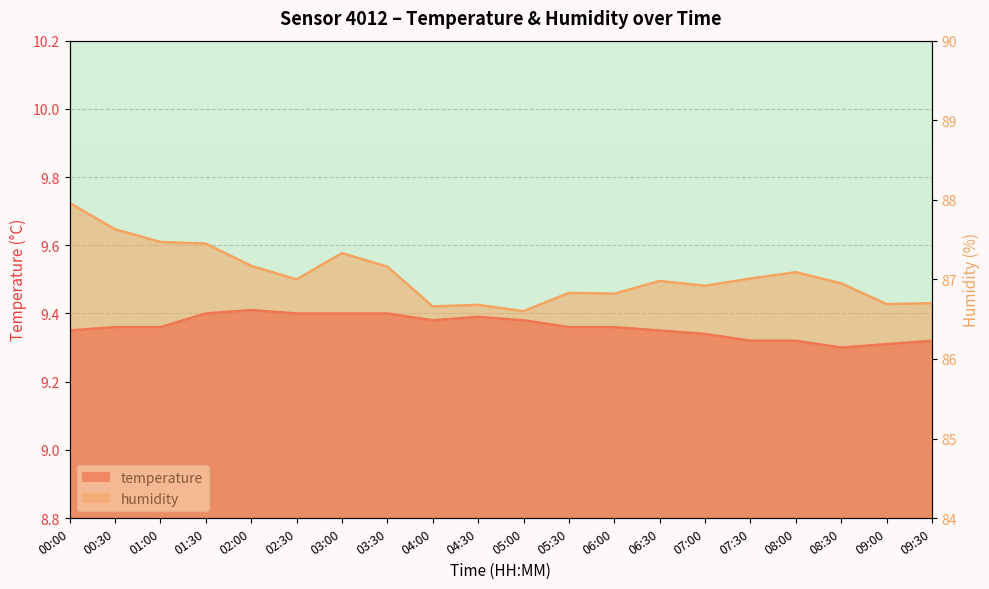

List the labels in order of temperature value, largest first.

02:00, 01:30, 02:30, 03:00, 03:30, 04:30, 04:00, 05:00, 00:30, 01:00, 05:30, 06:00, 00:00, 06:30, 07:00, 07:30, 08:00, 09:30, 09:00, 08:30